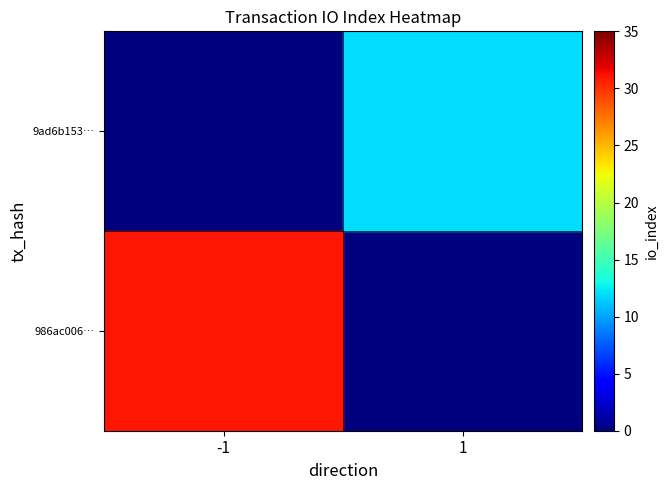

At 1, list the series in order from smallest to largest.

986ac006…, 9ad6b153…